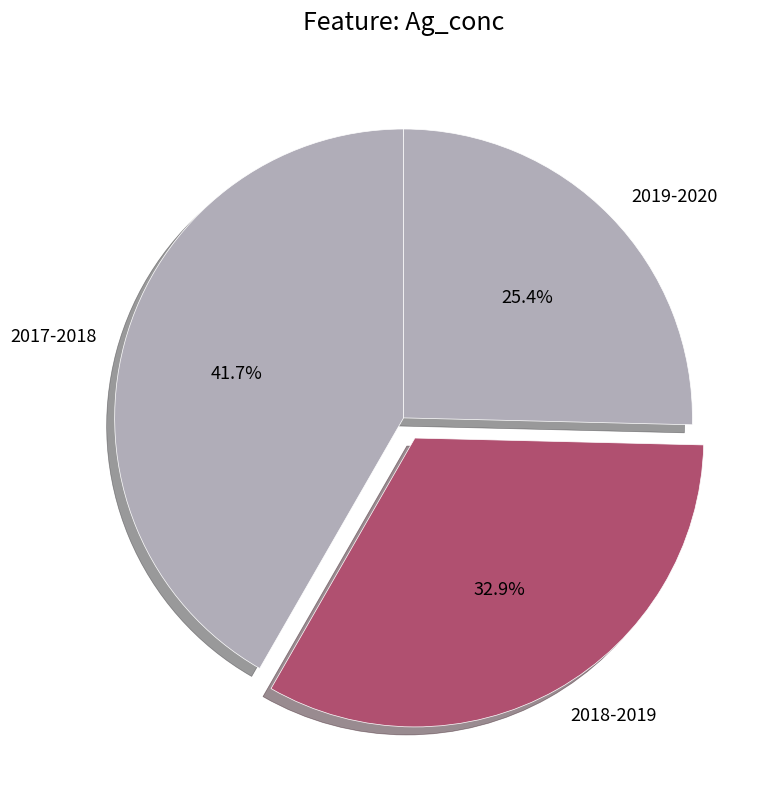

Which category has the biggest portion of the pie?

2017-2018